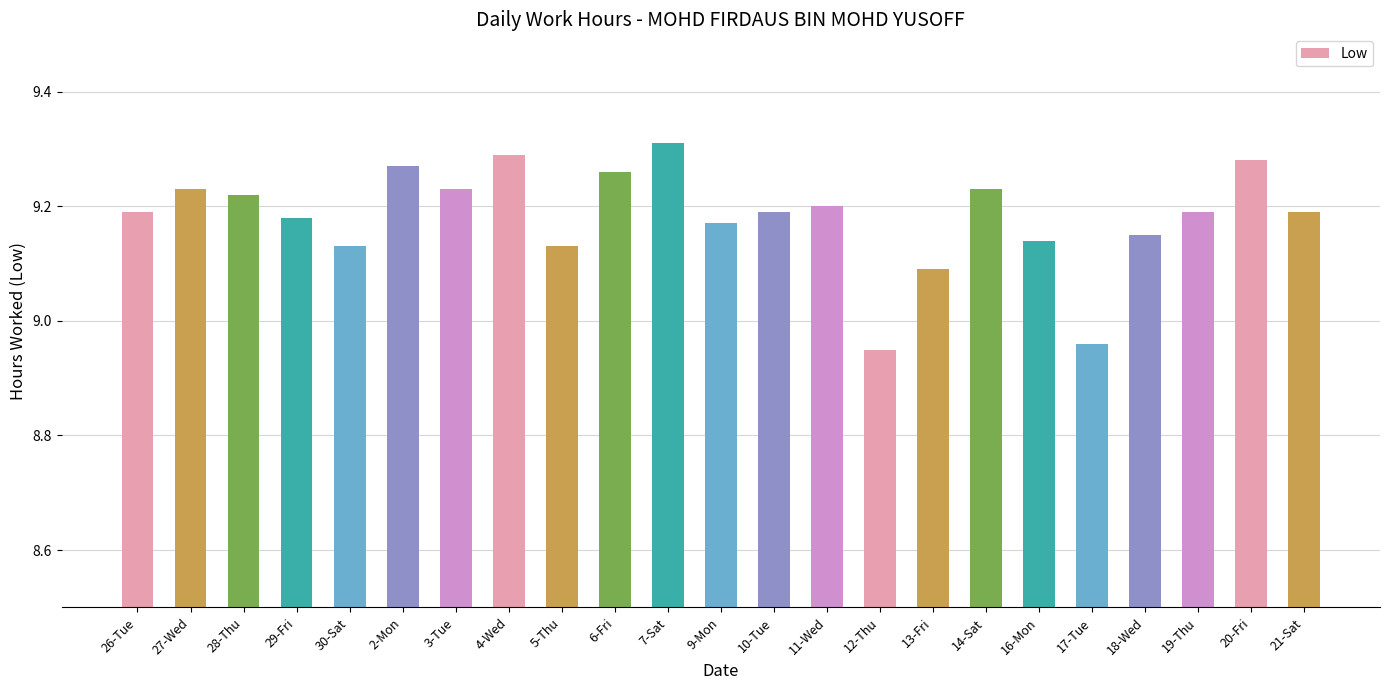

How many bars are there in total?

23